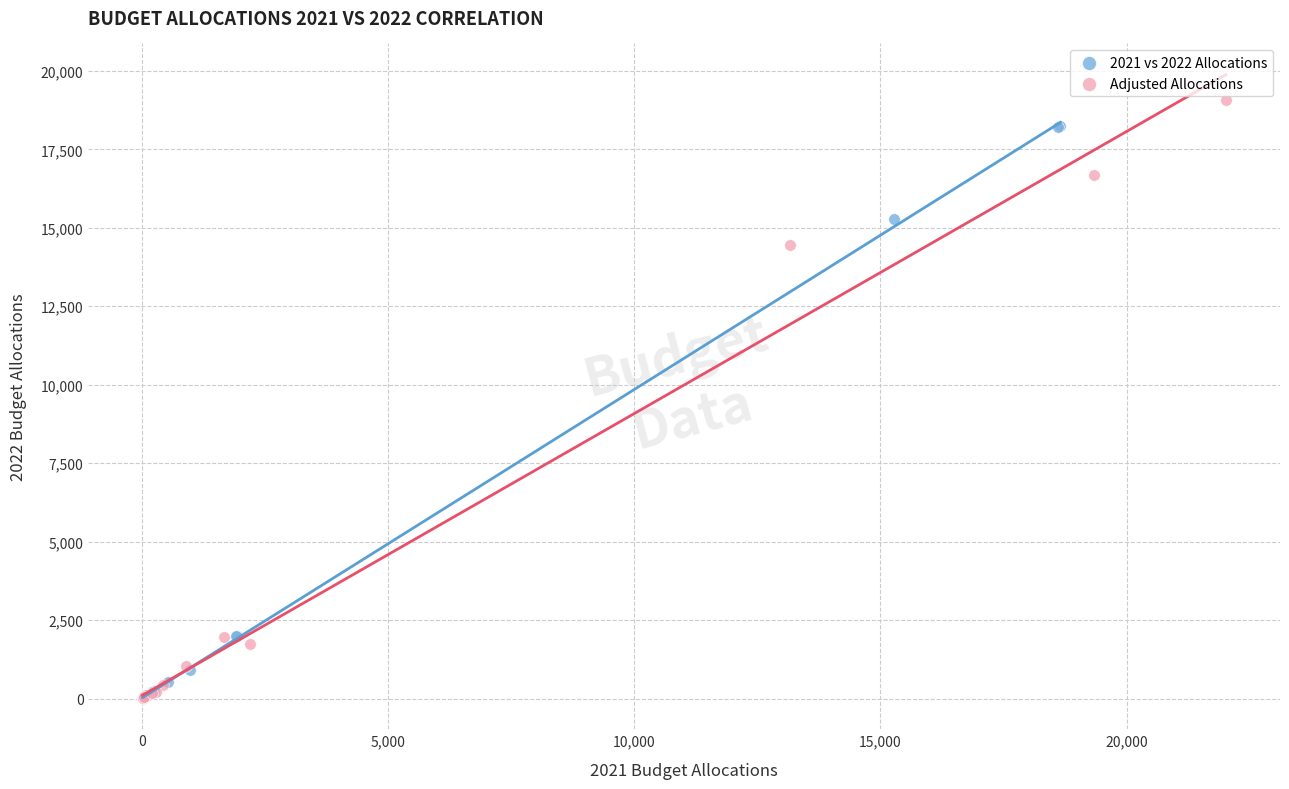

What are all the series names shown in the legend?

2021 vs 2022 Allocations, Adjusted Allocations